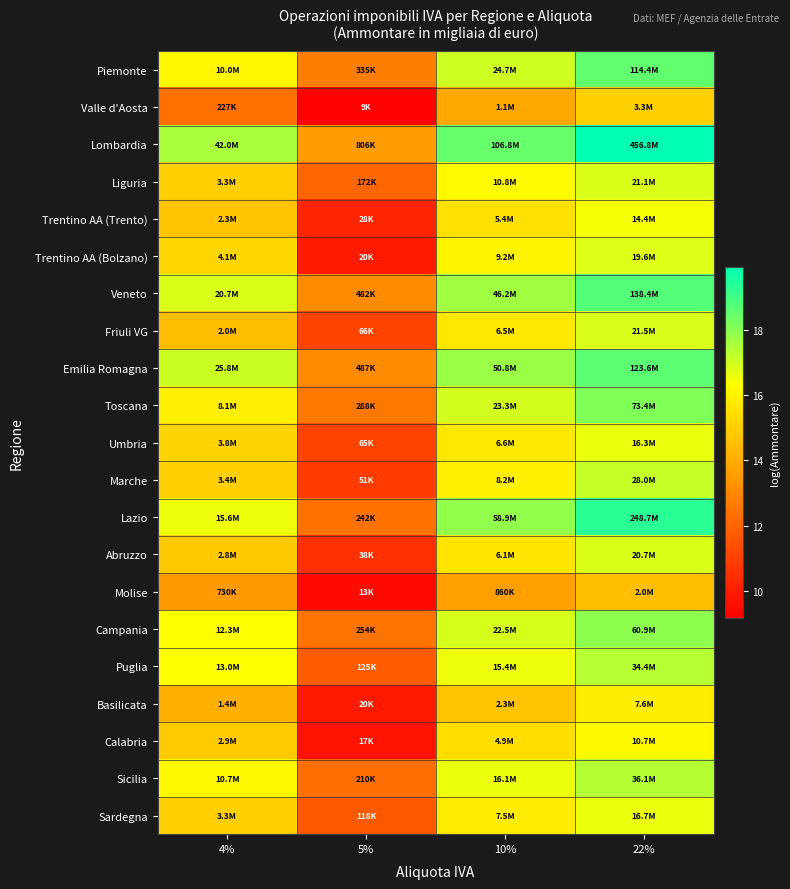

Which series changed the most between 4% and 22%?

Lazio